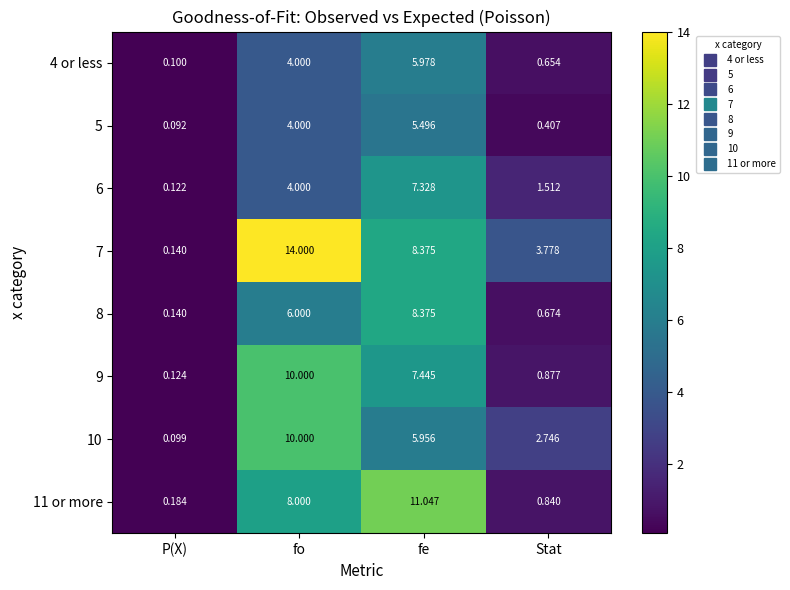

List the labels in order of 6 value, largest first.

fe, fo, Stat, P(X)